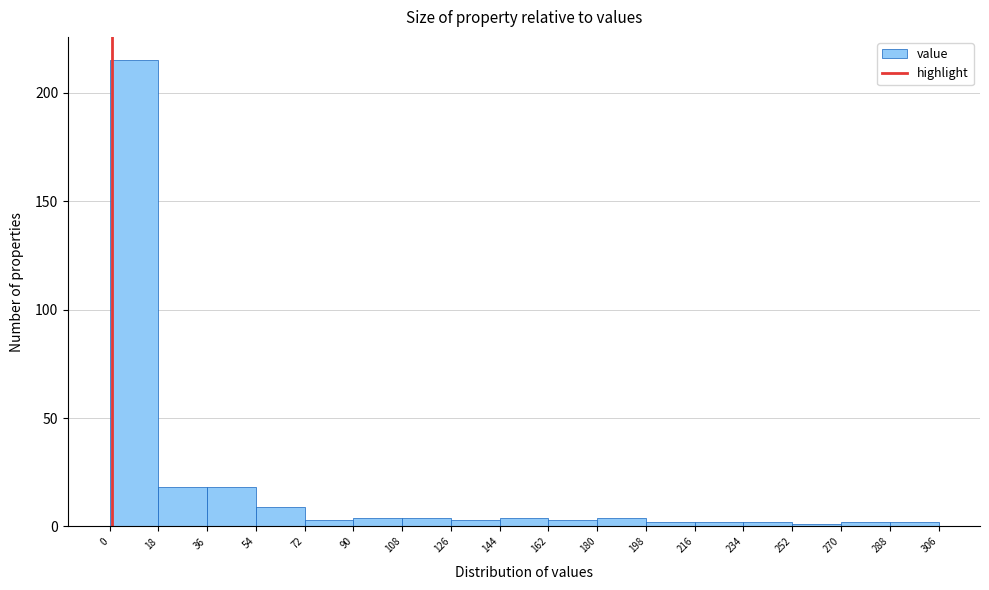

Reading left to right, transcribe this chart: for each bar, give the range it covers on the x-axis and its height. The values are not printed on the chart, so give them approximately, as read against the axis.

0 to 18: 215
18 to 36: 20
36 to 54: 20
54 to 72: 10
72 to 90: under 5
90 to 108: under 5
108 to 126: under 5
126 to 144: under 5
144 to 162: under 5
162 to 180: under 5
180 to 198: under 5
198 to 216: under 5
216 to 234: under 5
234 to 252: under 5
252 to 270: under 5
270 to 288: under 5
288 to 306: under 5